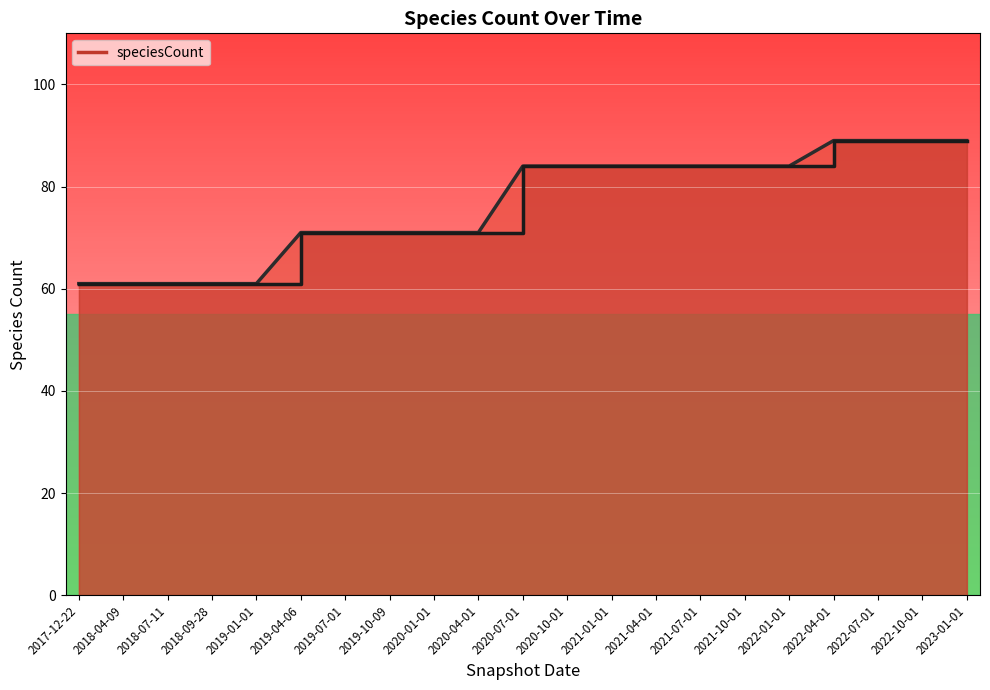

At which category does the chart reach its peak across all series?

2022-04-01